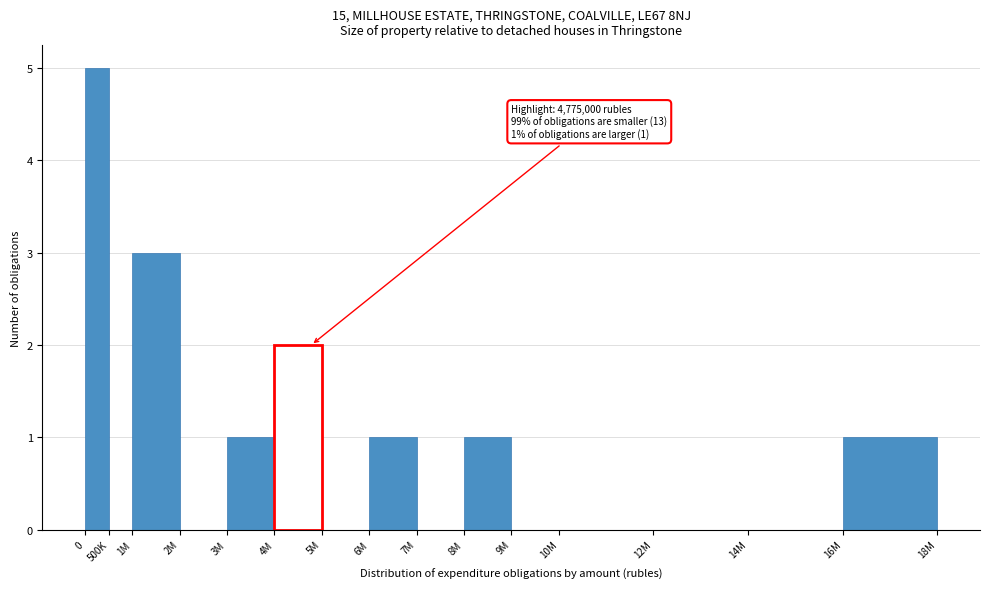

Reading left to right, list all the values displayed in this chart.

0=5	500K=0	1M=3	2M=0	3M=1	4M=2	5M=0	6M=1	7M=0	8M=1	9M=0	10M=0	12M=0	14M=0	16M=1